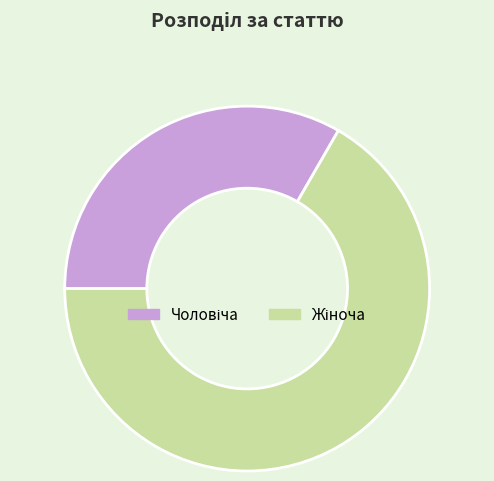

Does any single category account for the majority?

Yes